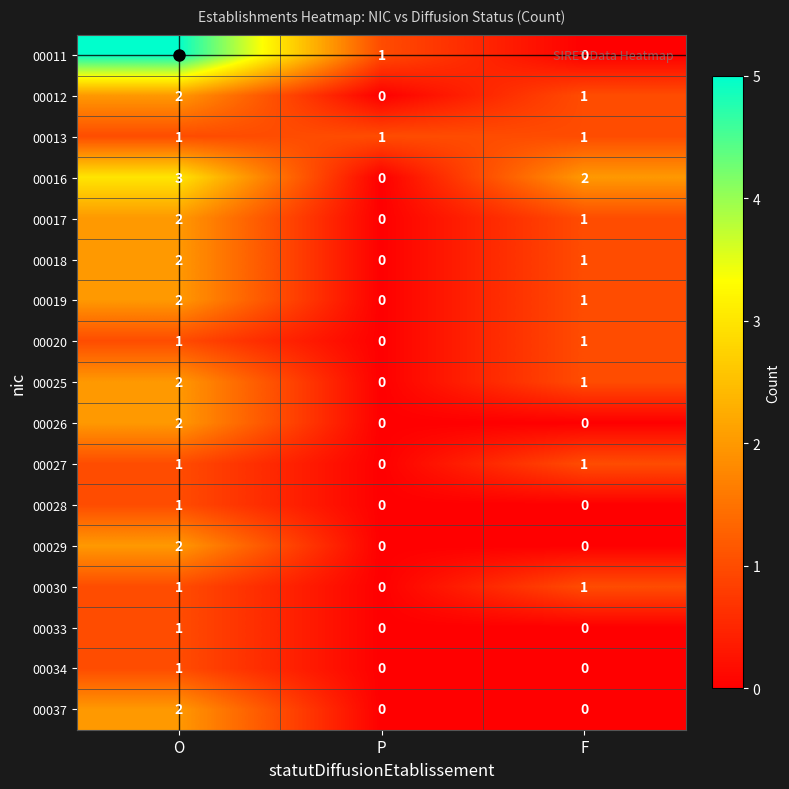

What is the difference between the highest and lowest values at P?

1